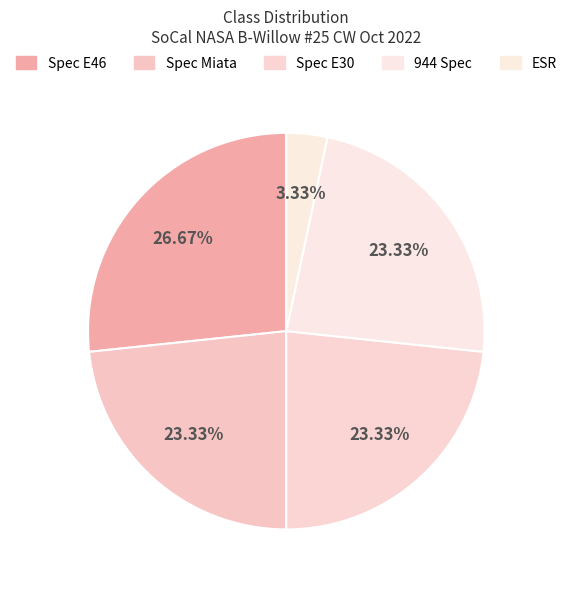

Between 944 Spec and ESR, which is larger?

944 Spec